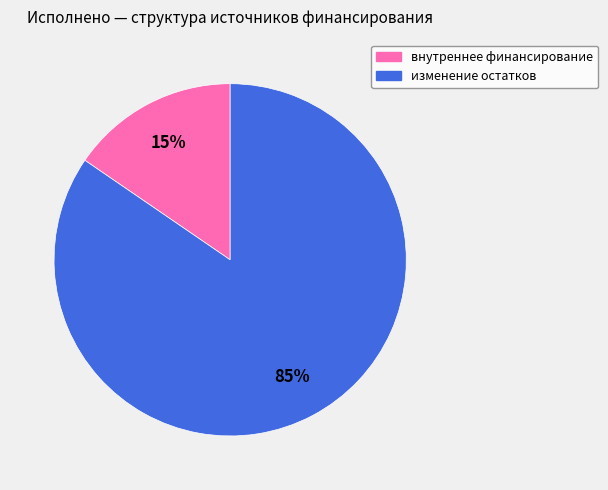

Is there any slice that represents more than half of the pie?

Yes